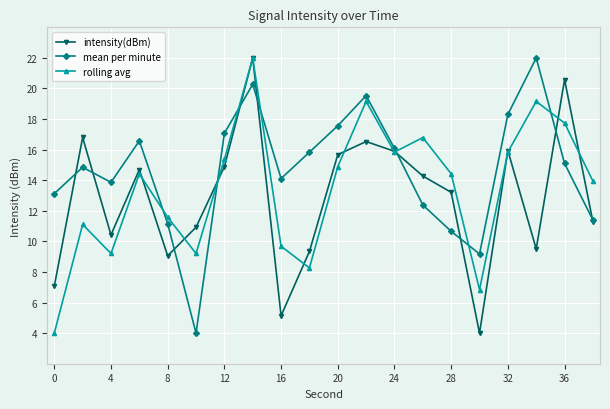

Reading left to right, extract all data points from this chart.

intensity(dBm): 7.1	16.8	10.4	14.7	9.1	10.9	14.9	22.0	5.1	9.3	15.7	16.5	15.9	14.3	13.2	4.0	15.9	9.5	20.6	11.3
mean per minute: 13.1	14.8	13.9	16.6	11.2	4.0	17.1	20.3	14.1	15.8	17.6	19.5	16.1	12.4	10.7	9.2	18.3	22.0	15.1	11.4
rolling avg: 4.0	11.1	9.2	14.4	11.6	9.2	15.4	22.0	9.7	8.3	14.9	19.2	15.8	16.8	14.4	6.8	15.8	19.2	17.7	13.9